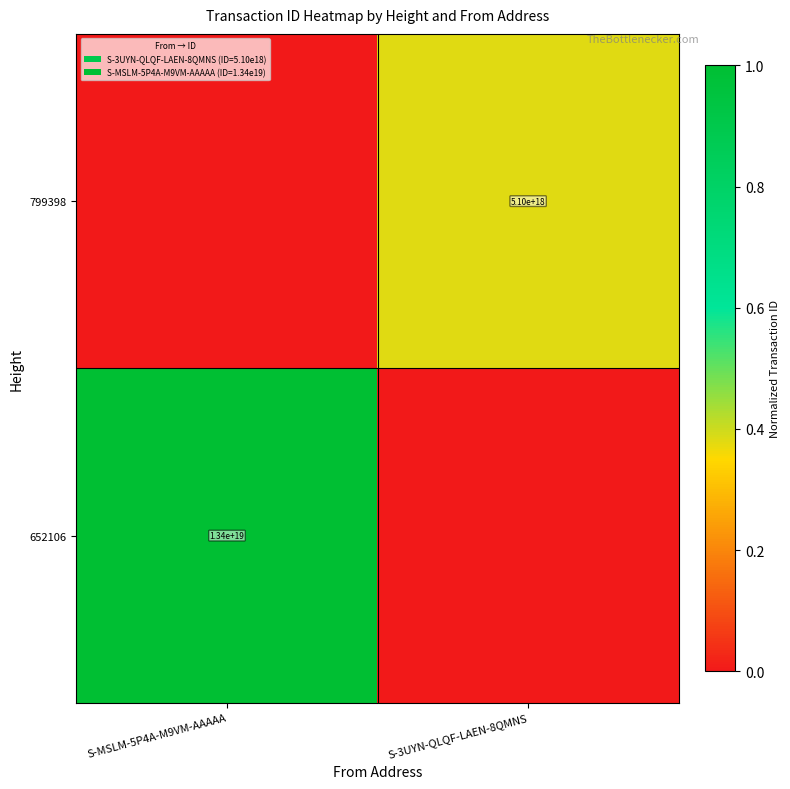

Is it true that 799398 equals 5100000000000000000 at S-3UYN-QLQF-LAEN-8QMNS?

True